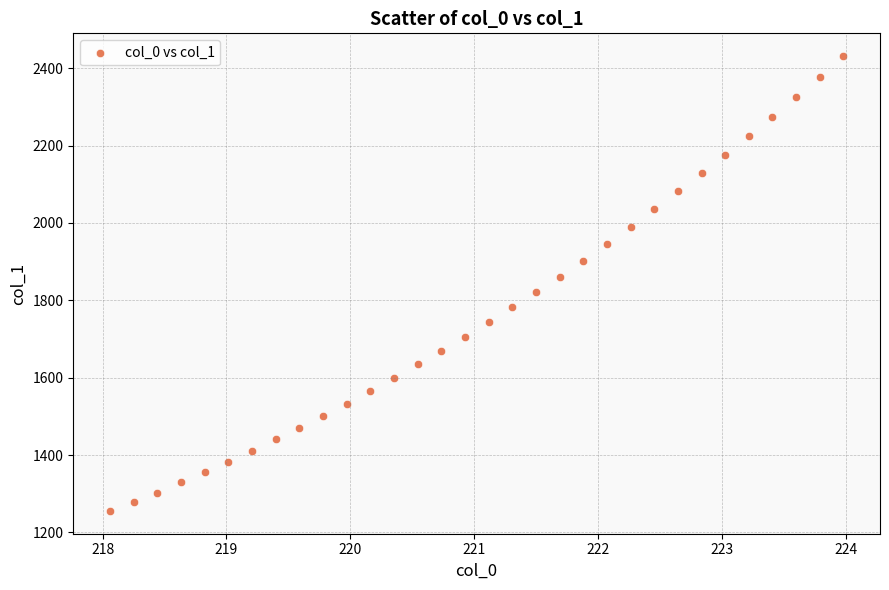

What is the range of Y values (max minus min)?

1175.6